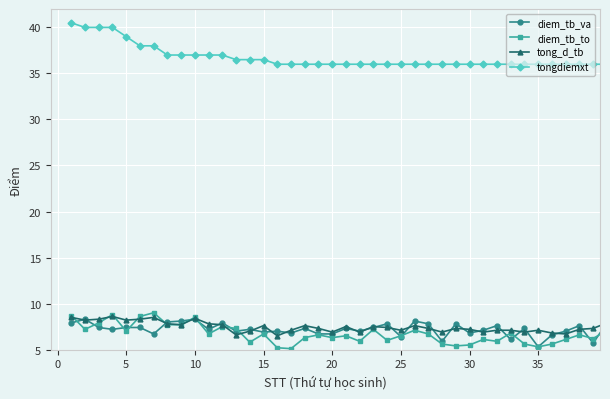

What are all the series names shown in the legend?

diem_tb_va, diem_tb_to, tong_d_tb, tongdiemxt